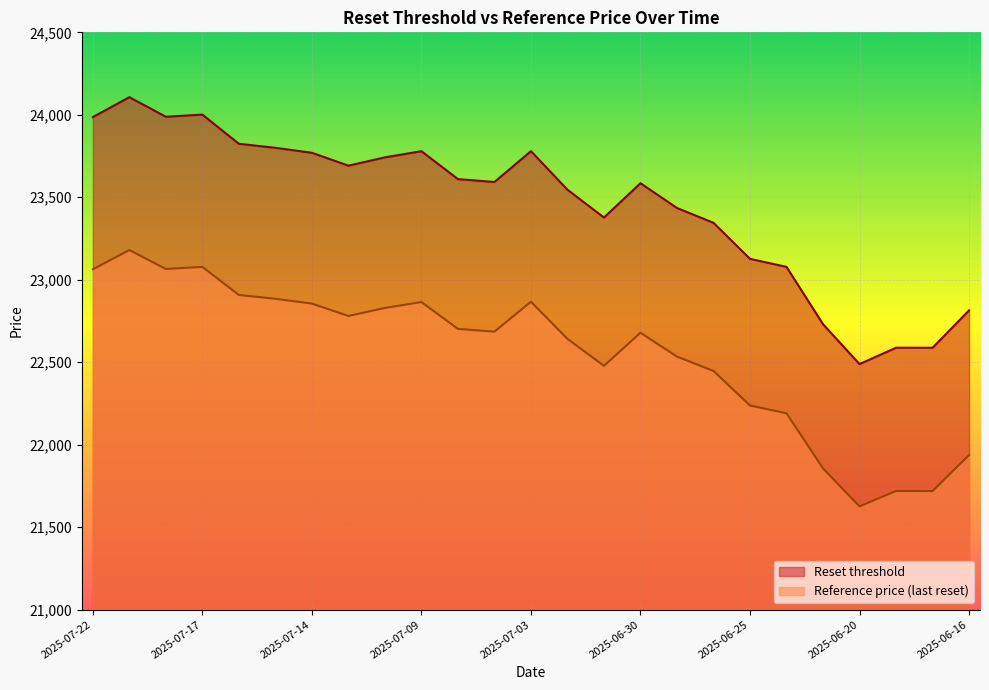

The Reference price (last reset) series shows 21937.6 at 2025-06-16. True or false?

True